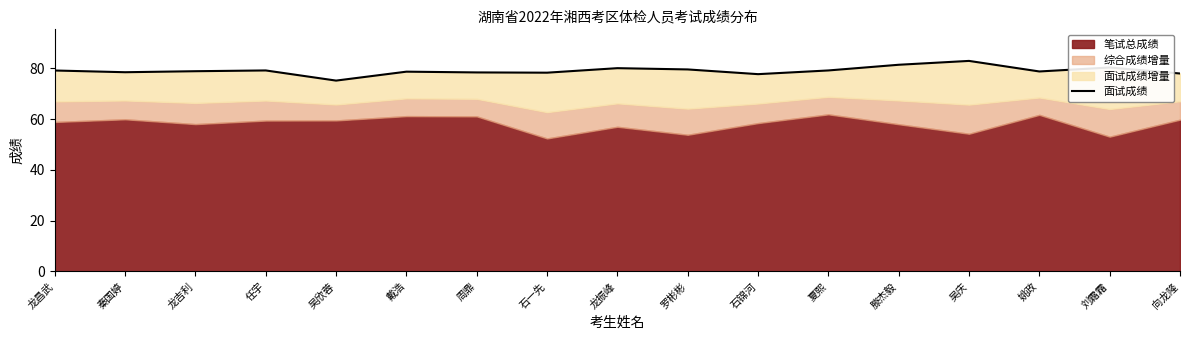

Where does the data first go above 78?

龙昌武